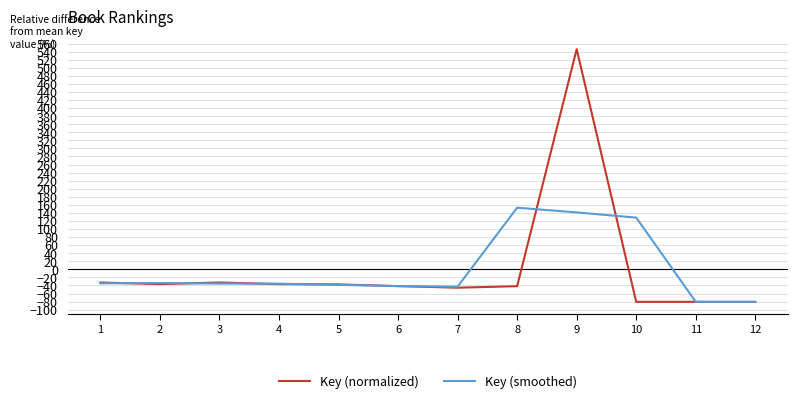

Is this an area chart (filled region under the line)?

No